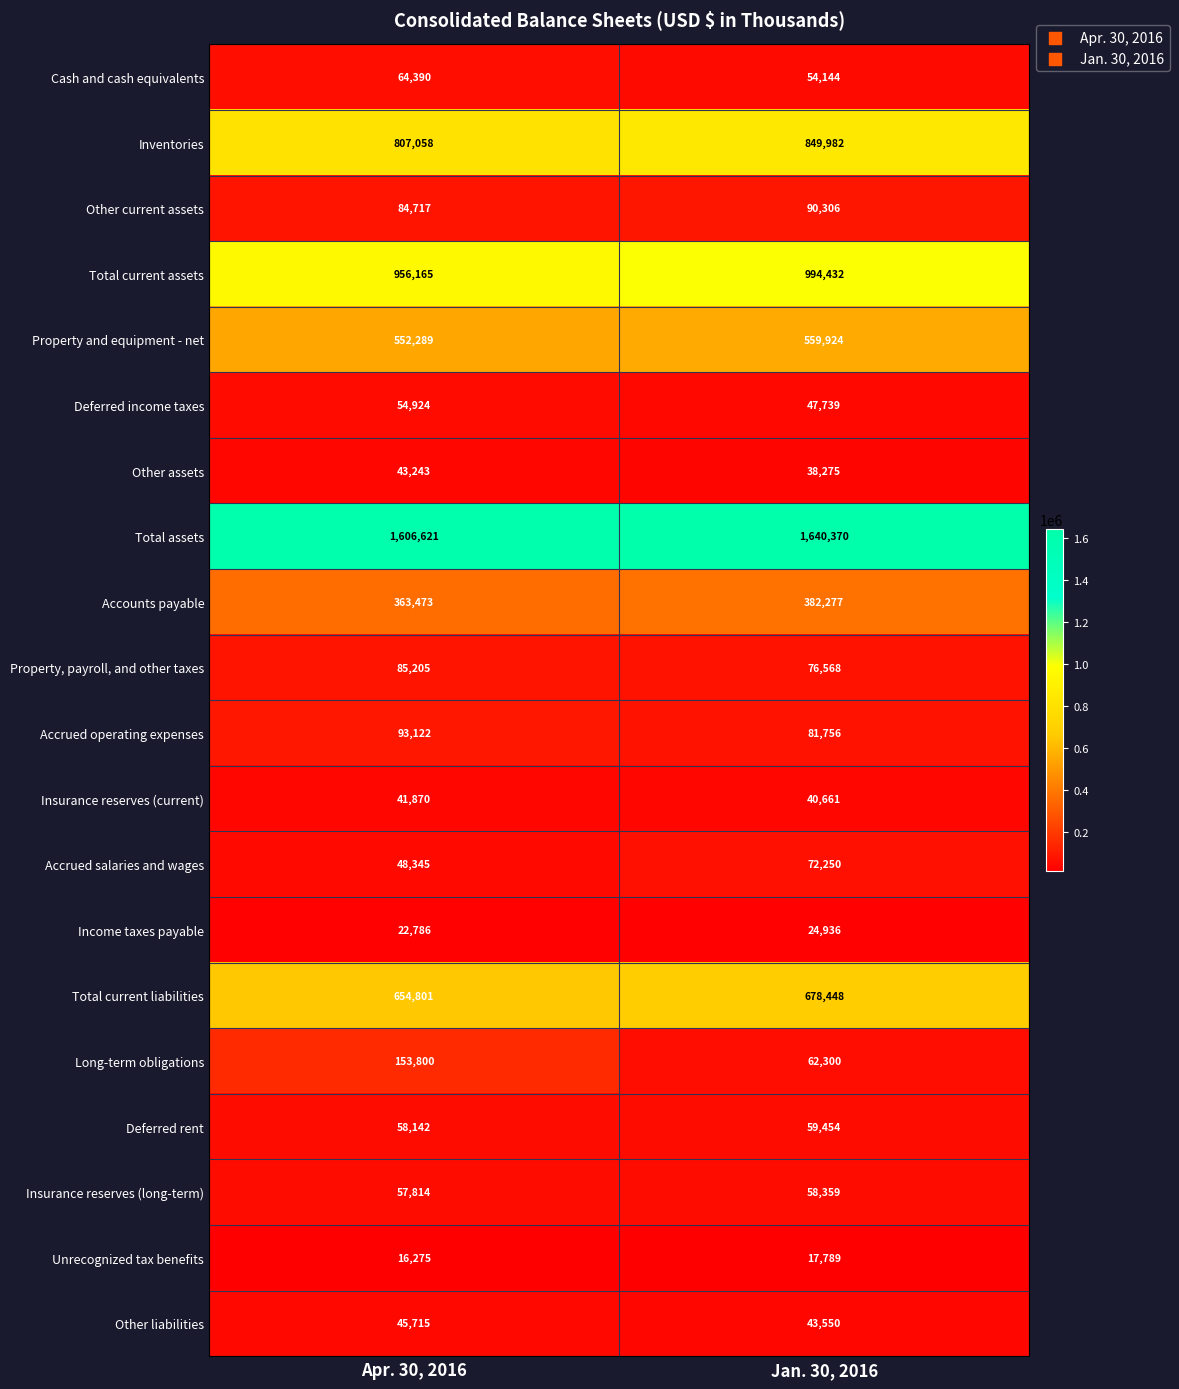

What is the approximate value of Total current liabilities at Apr. 30, 2016, to the nearest 10?

654800